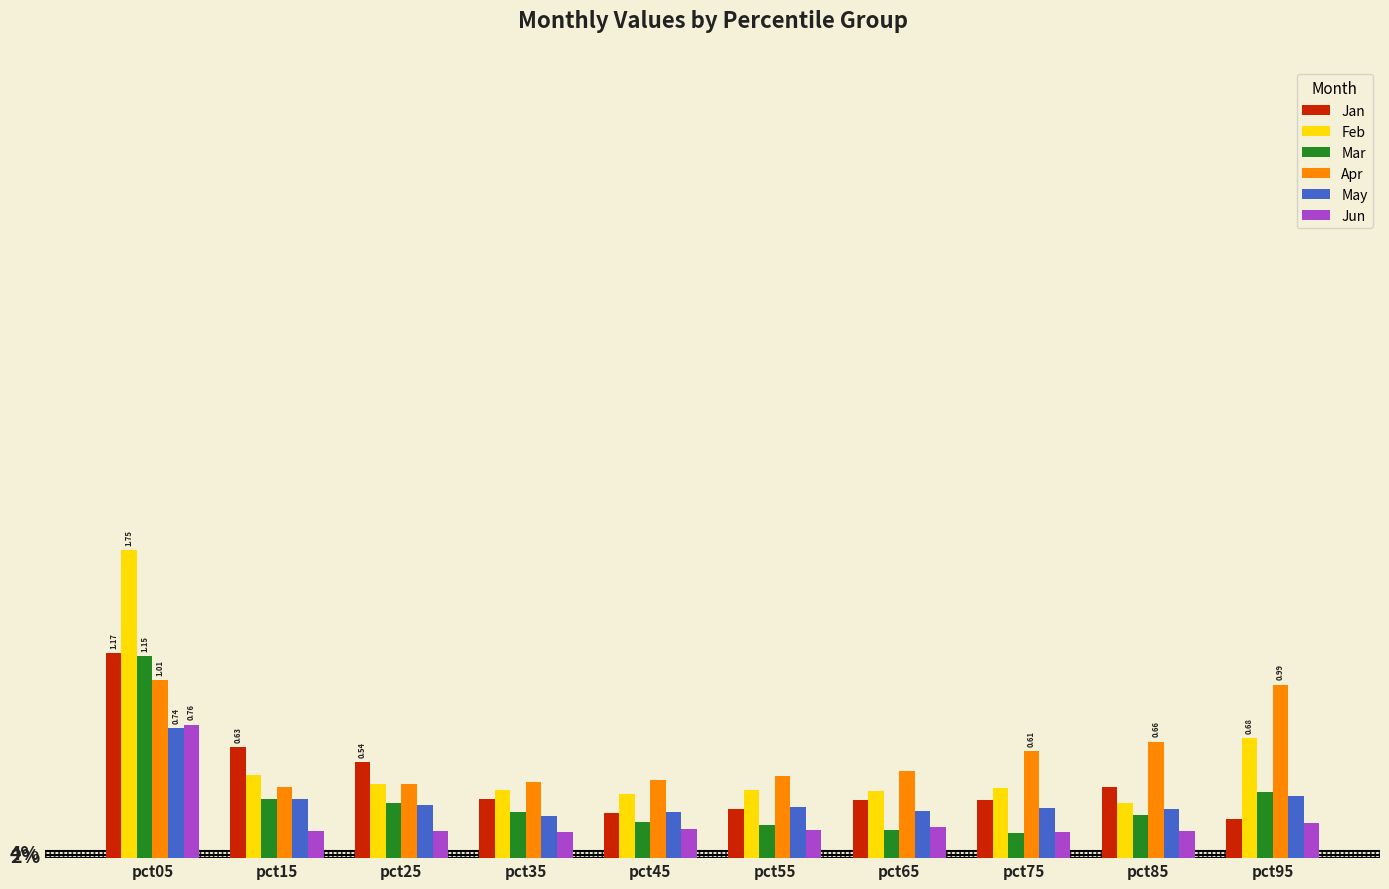

Does the chart contain any negative values?

No